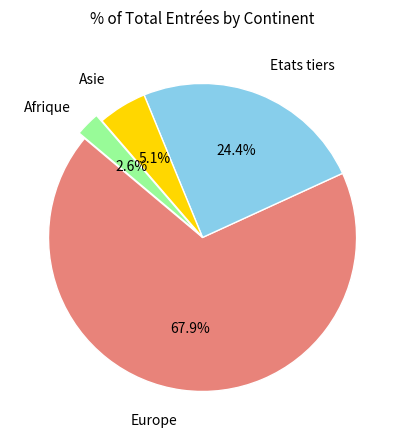

What is the ratio of the value at Afrique to the value at Asie?

0.5